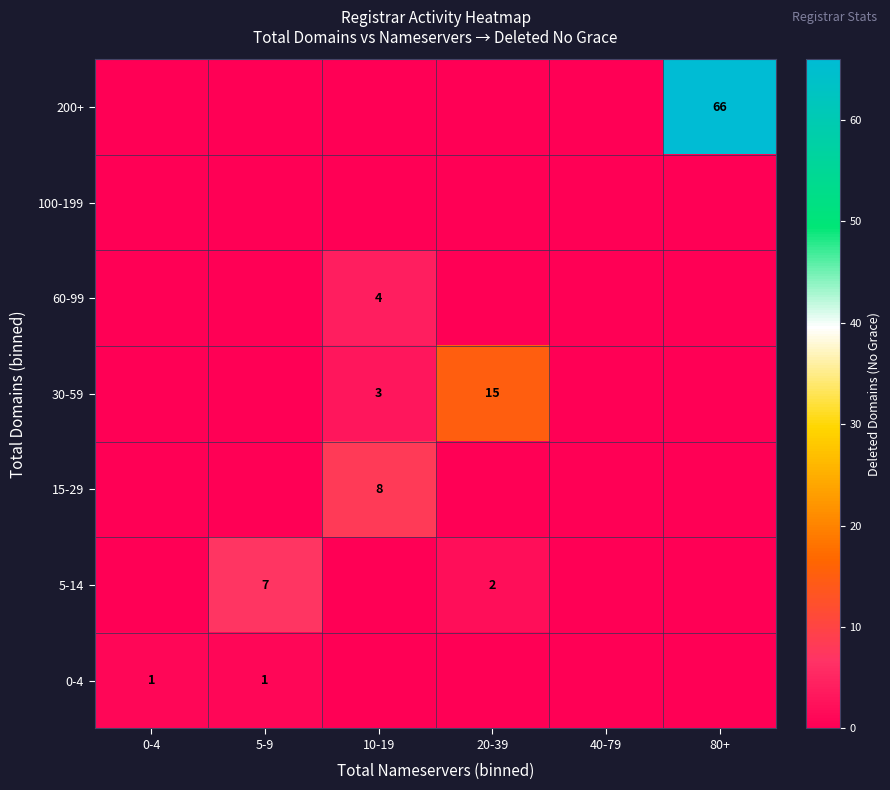

Is it true that 15-29 equals 13 at 10-19?

False